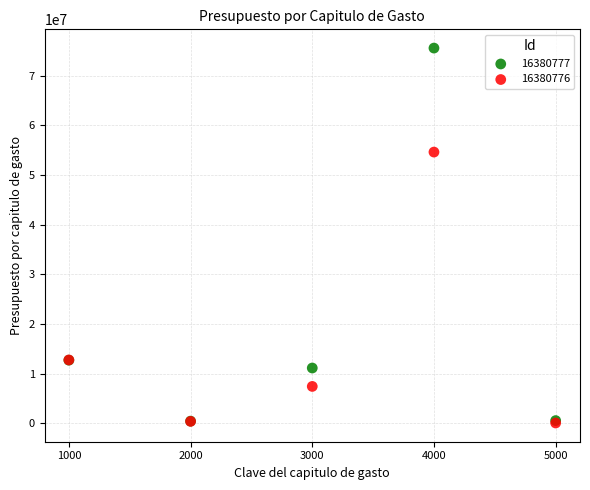

Across all series, what Y value is closest to 37830248?

54630652